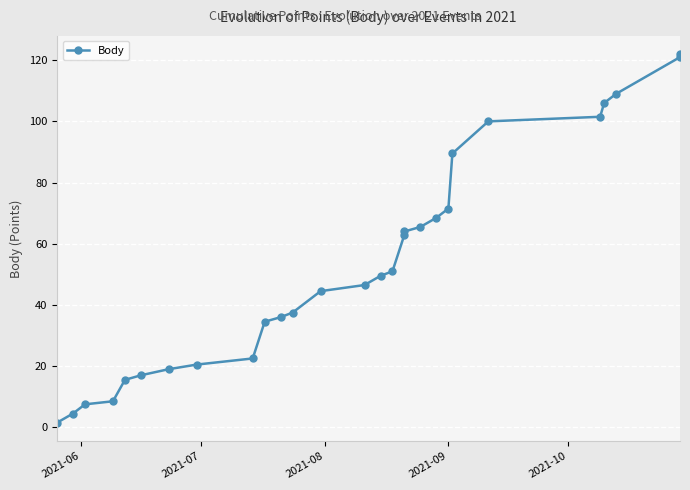

True or false: there are more than 1 points higher than both neighbors.

False